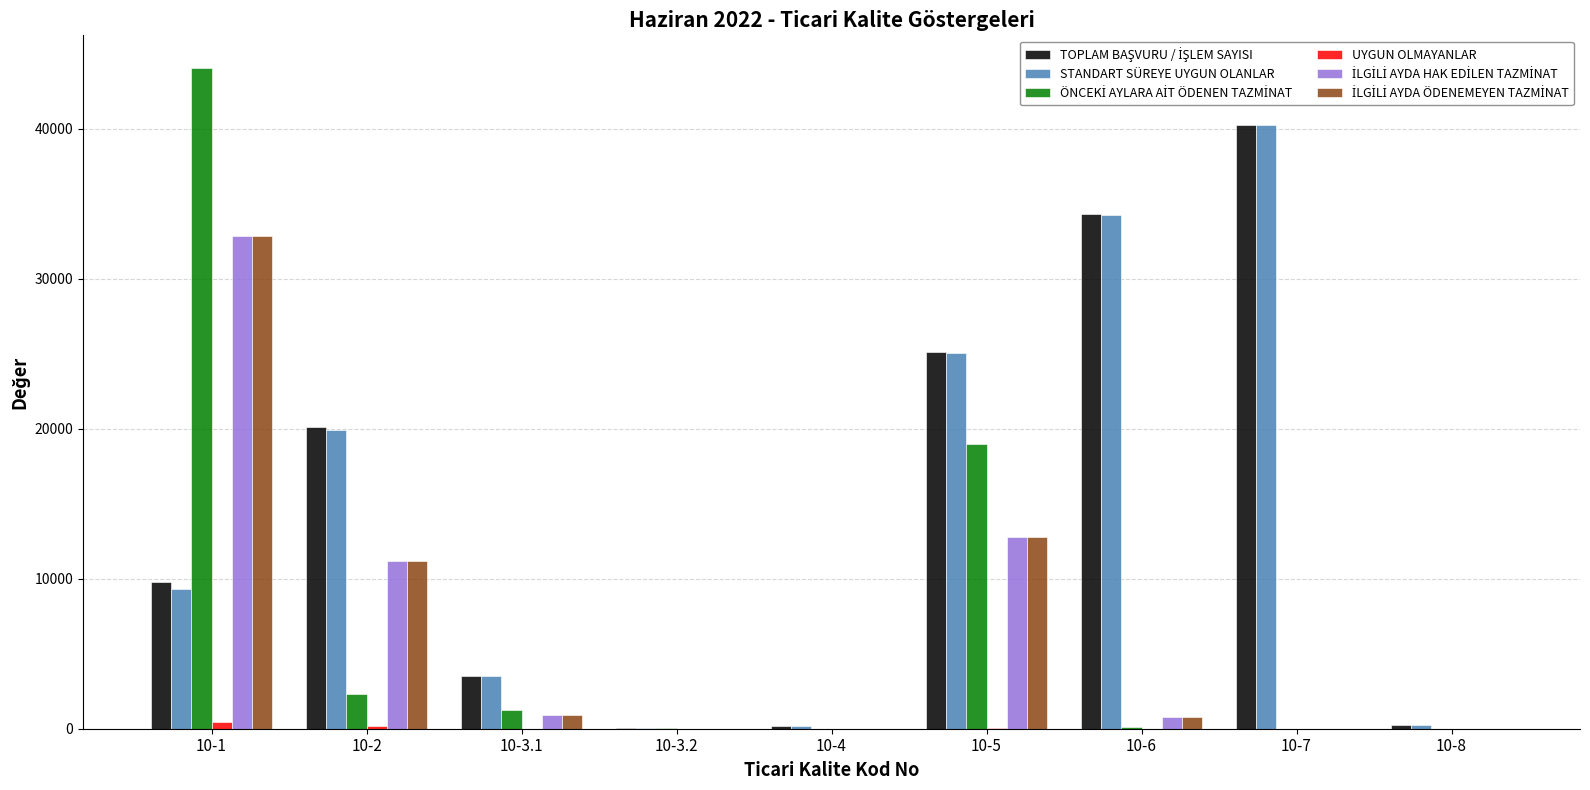

At which category is the sum across all series the highest?

10-1